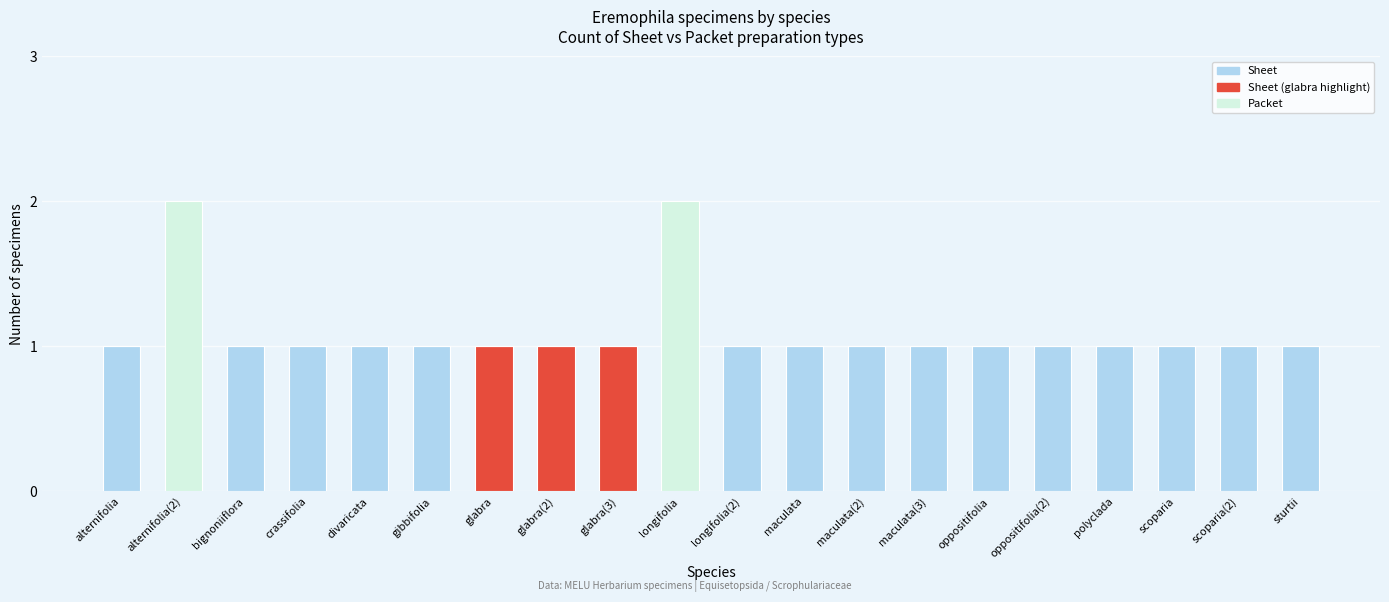

The value of Sheet at divaricata is 1. True or false?

True